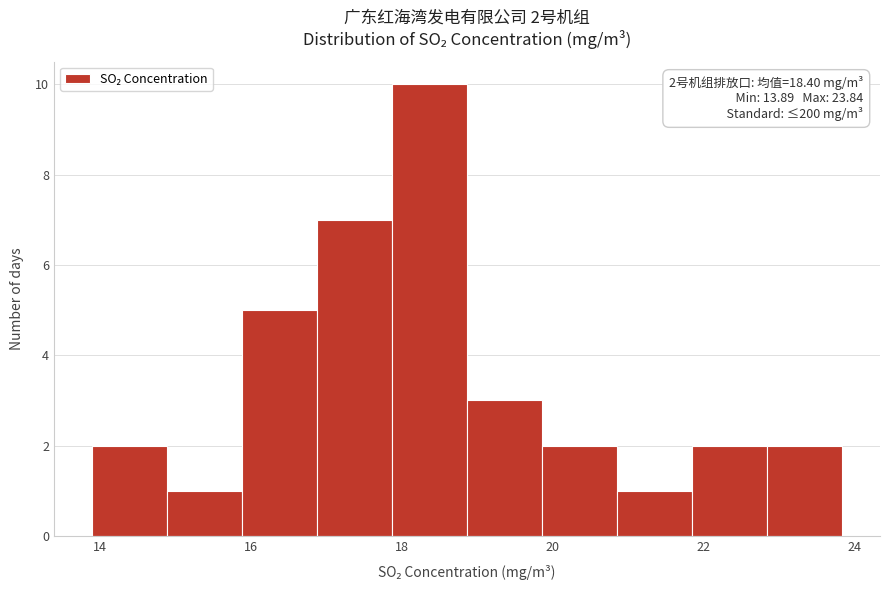

Over which range of the x-axis is the bar tallest?

17.8 to 18.8